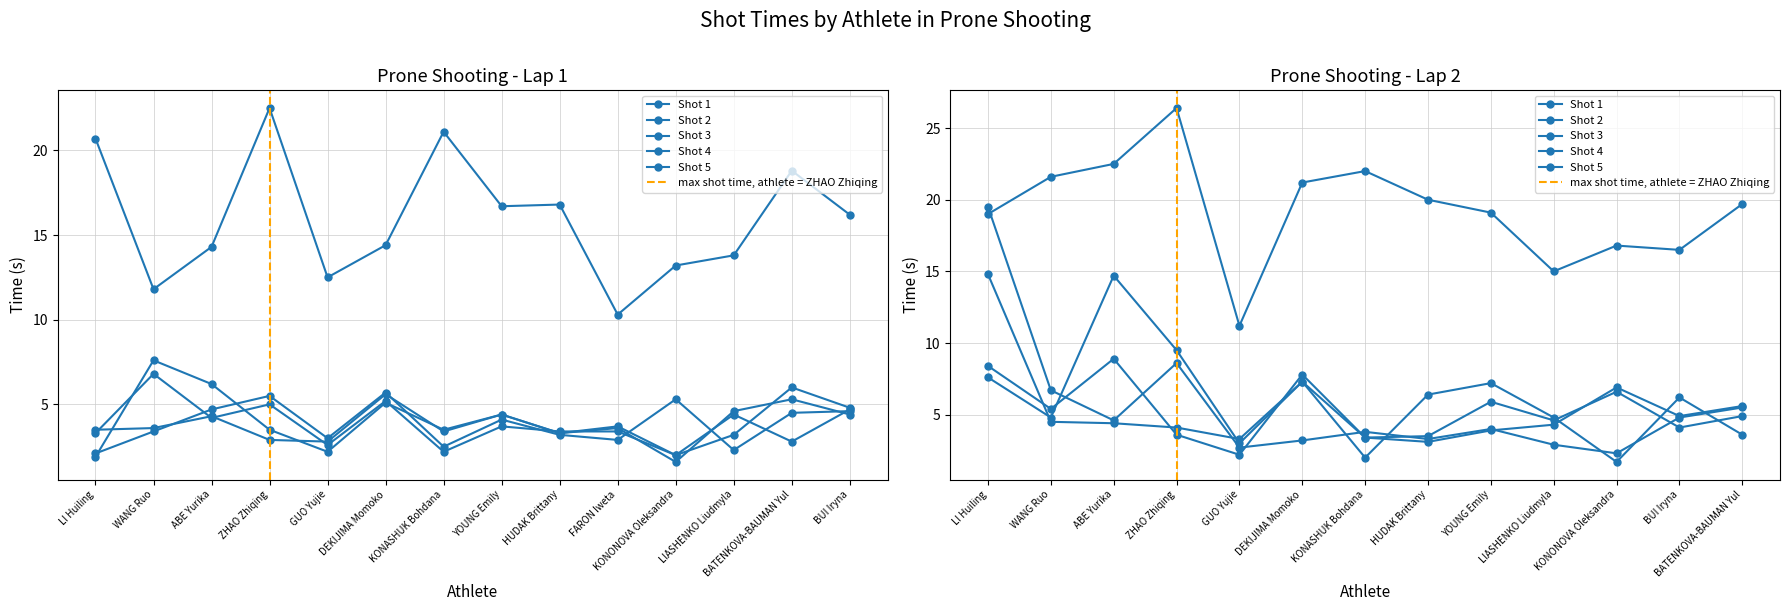

What is the approximate value of Shot 3 at BUI Iryna?

4.6